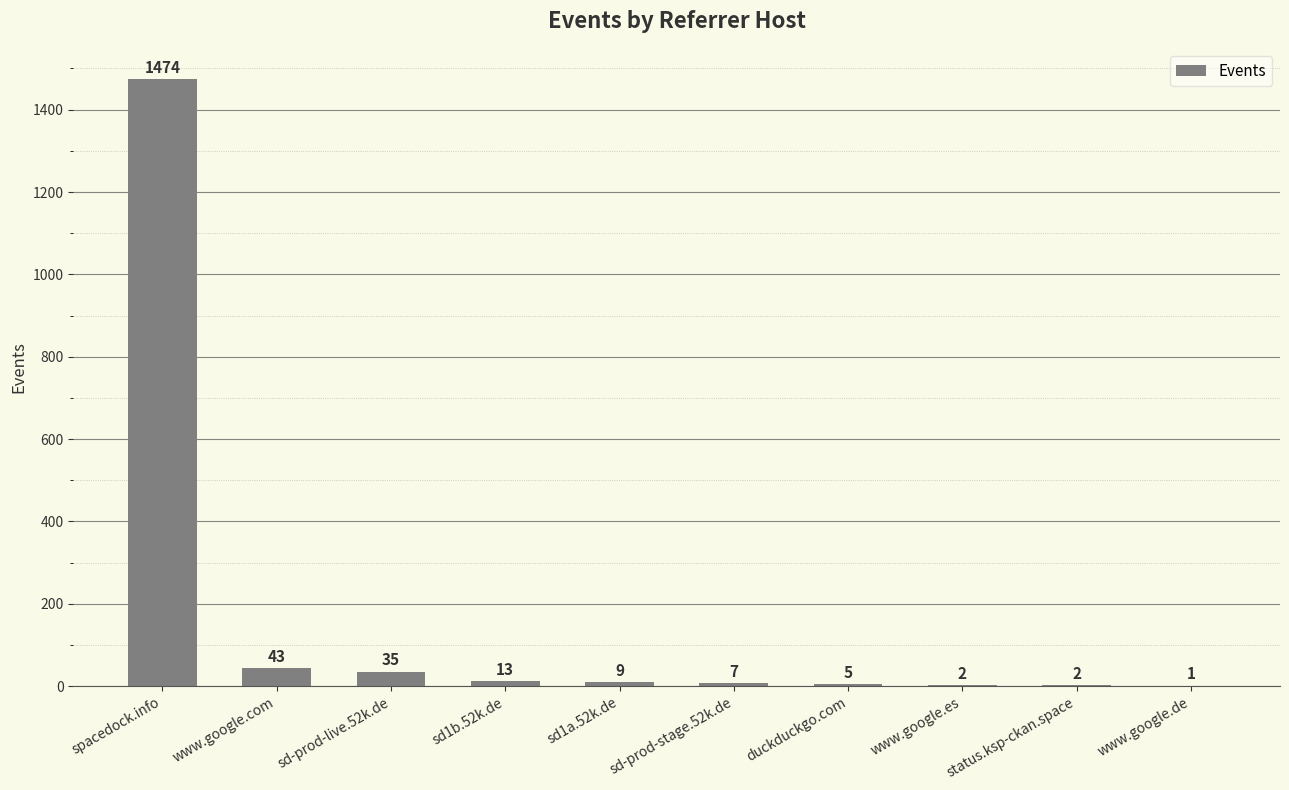

What is the change in value from spacedock.info to sd-prod-stage.52k.de?

-1467